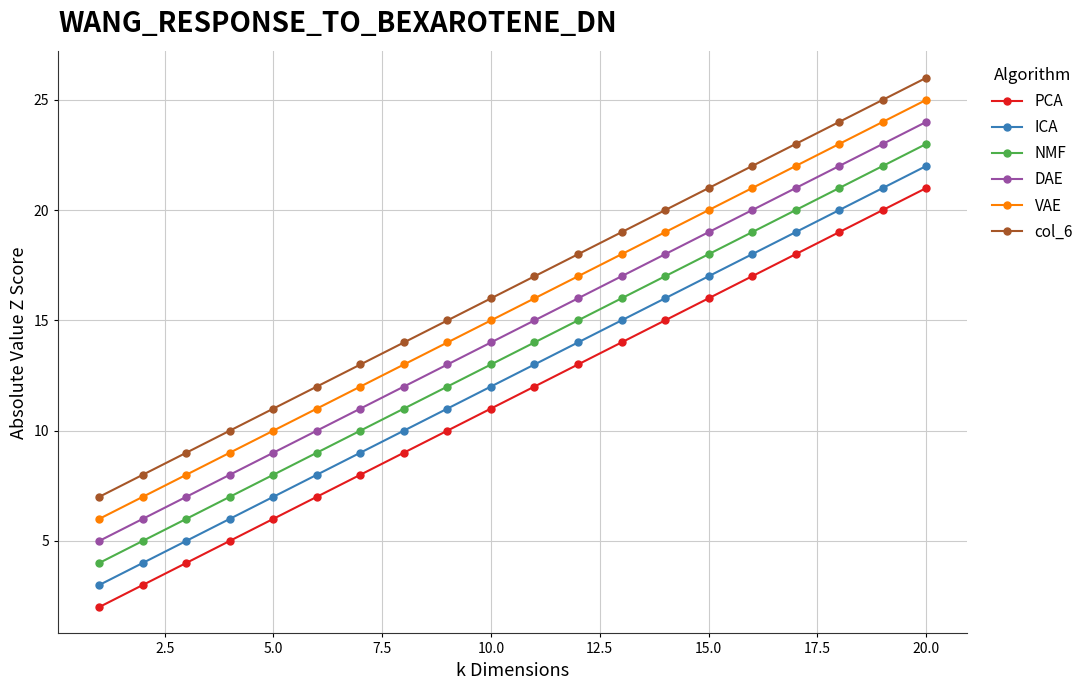

Rank the series by their average value, from highest to lowest.

col_6, VAE, DAE, NMF, ICA, PCA